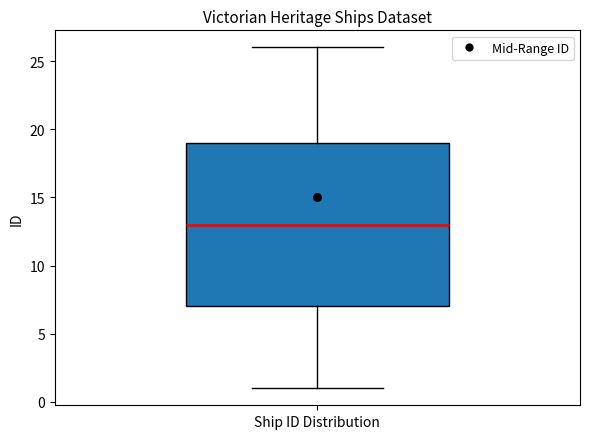

Transcribe this box plot: give where the median line is, the range the box spans, and where the two whiskers end, as read against the y-axis. The values are not printed on the chart, so give them approximately, as read against the axis.

median 13, box 7 to 19, whiskers 1 to 26